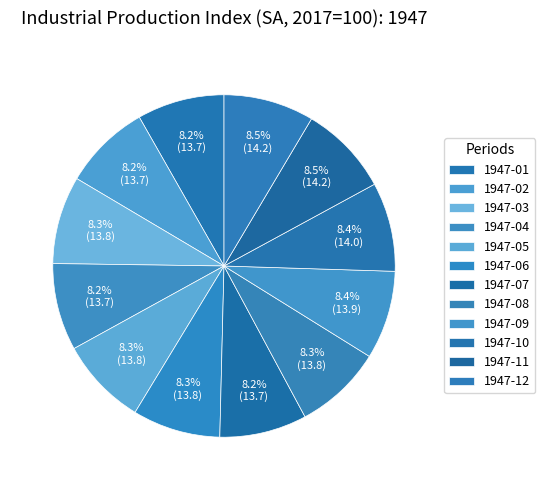

How many slices are in this pie chart?

12